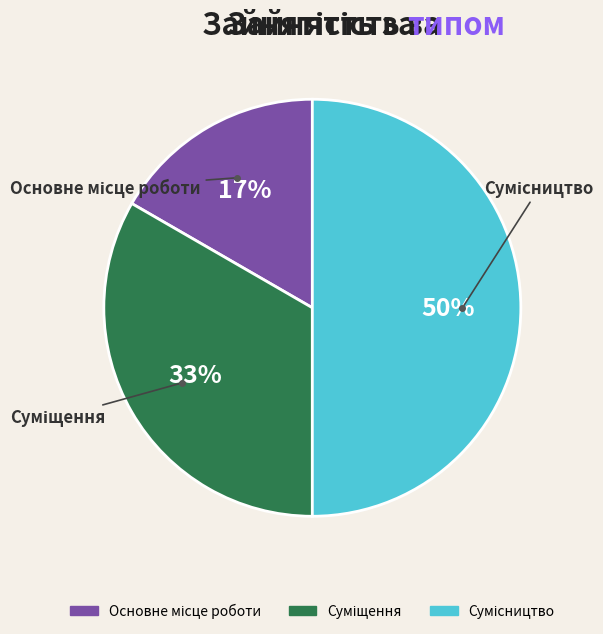

To the nearest percent, what is the average slice percentage?

33%